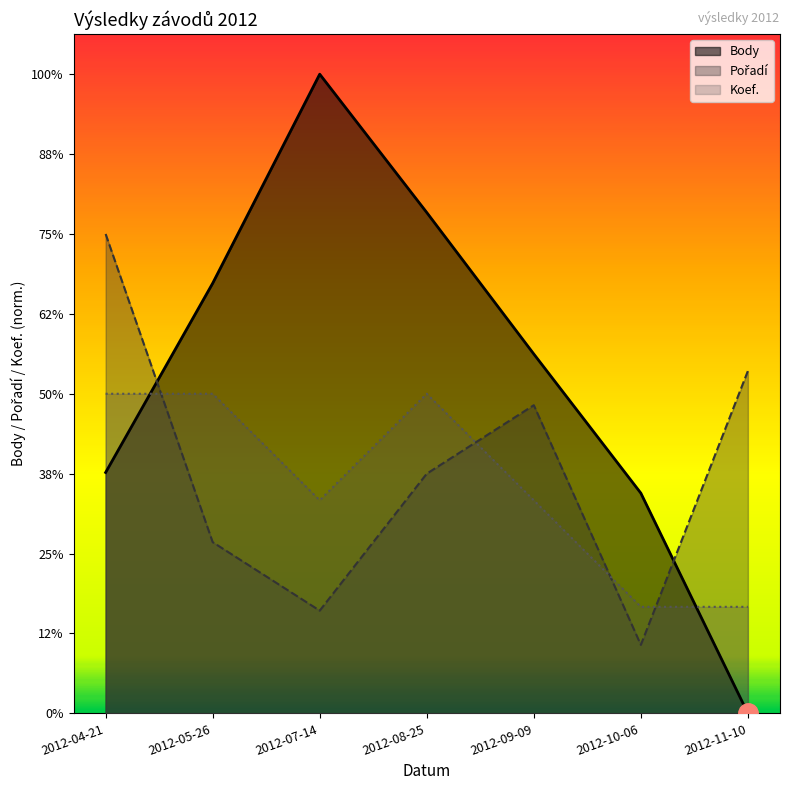

What is the difference between the Koef. values at 2012-07-14 and 2012-05-26?

133.3